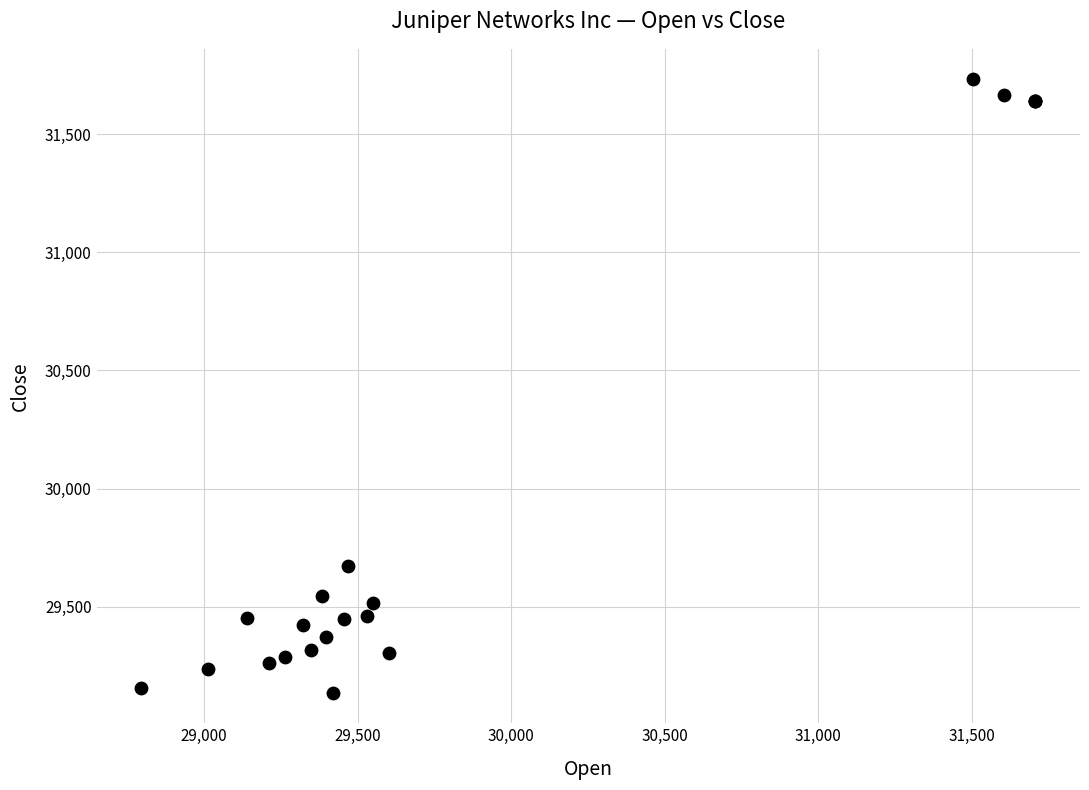

What Y value in the scatter plot is closest to 30434?

29673